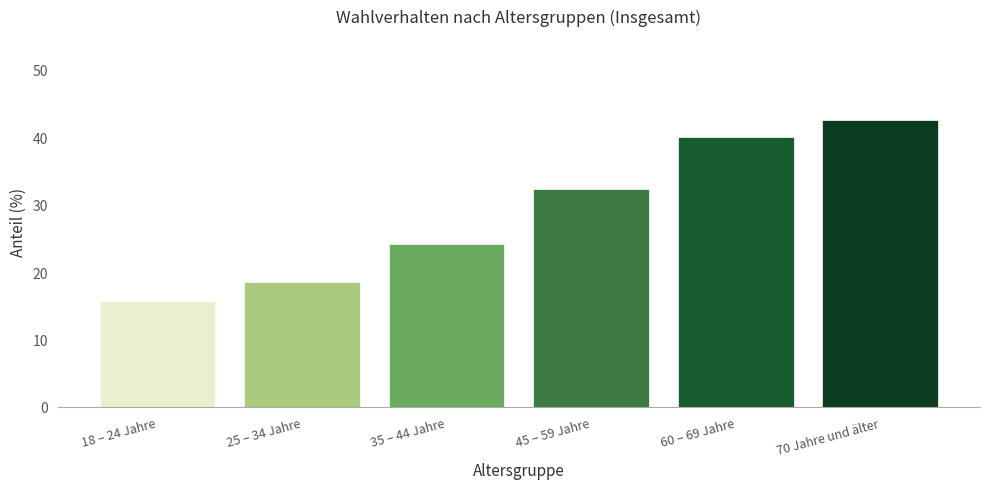

What is the label of the 3rd bar from the left?

35 – 44 Jahre